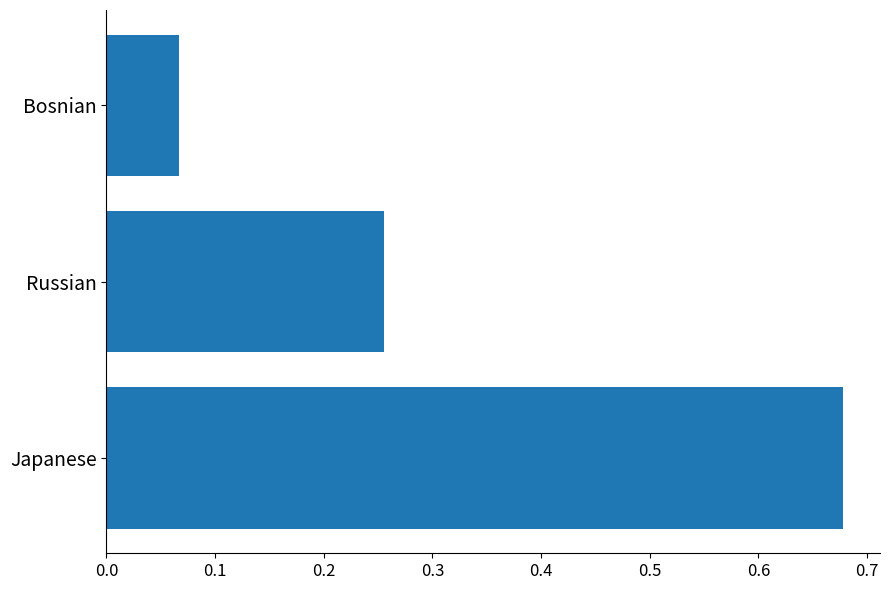

True or false: the data shows 0.0 at Bosnian.

False